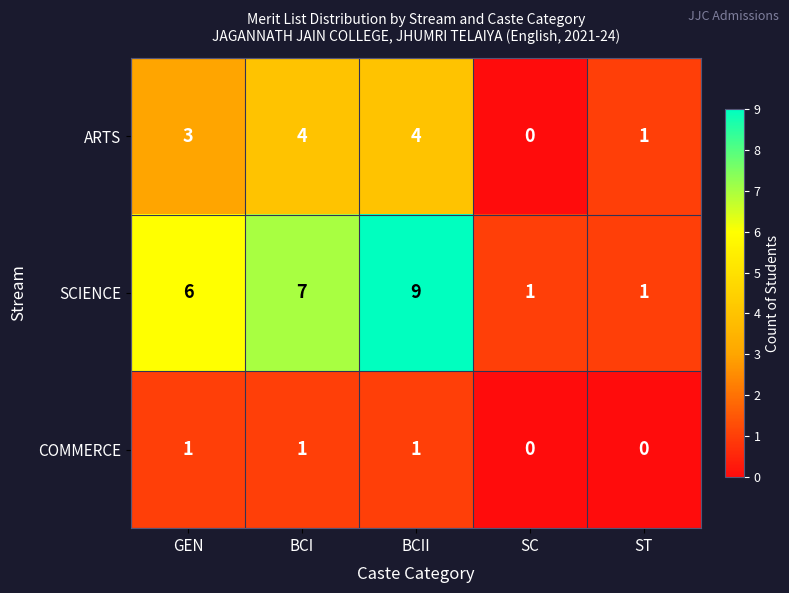

Reading left to right, list all the values displayed in this chart.

ARTS: GEN=3	BCI=4	BCII=4	SC=0	ST=1
SCIENCE: GEN=6	BCI=7	BCII=9	SC=1	ST=1
COMMERCE: GEN=1	BCI=1	BCII=1	SC=0	ST=0